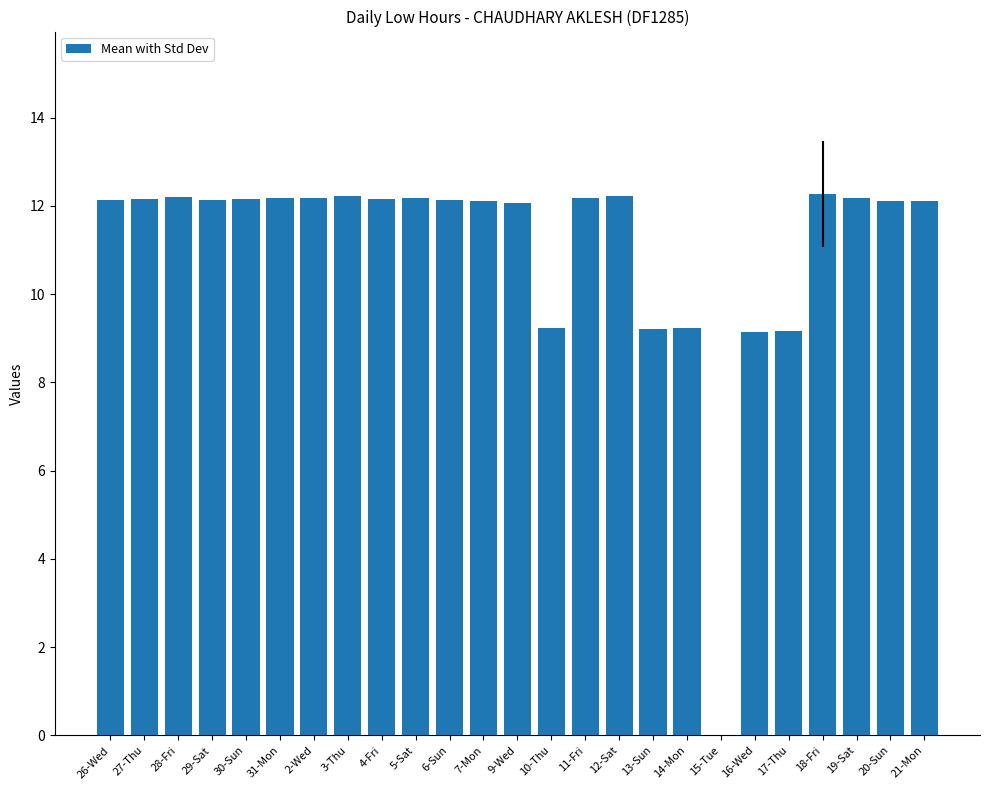

Which has a higher value, 11-Fri or 14-Mon?

11-Fri